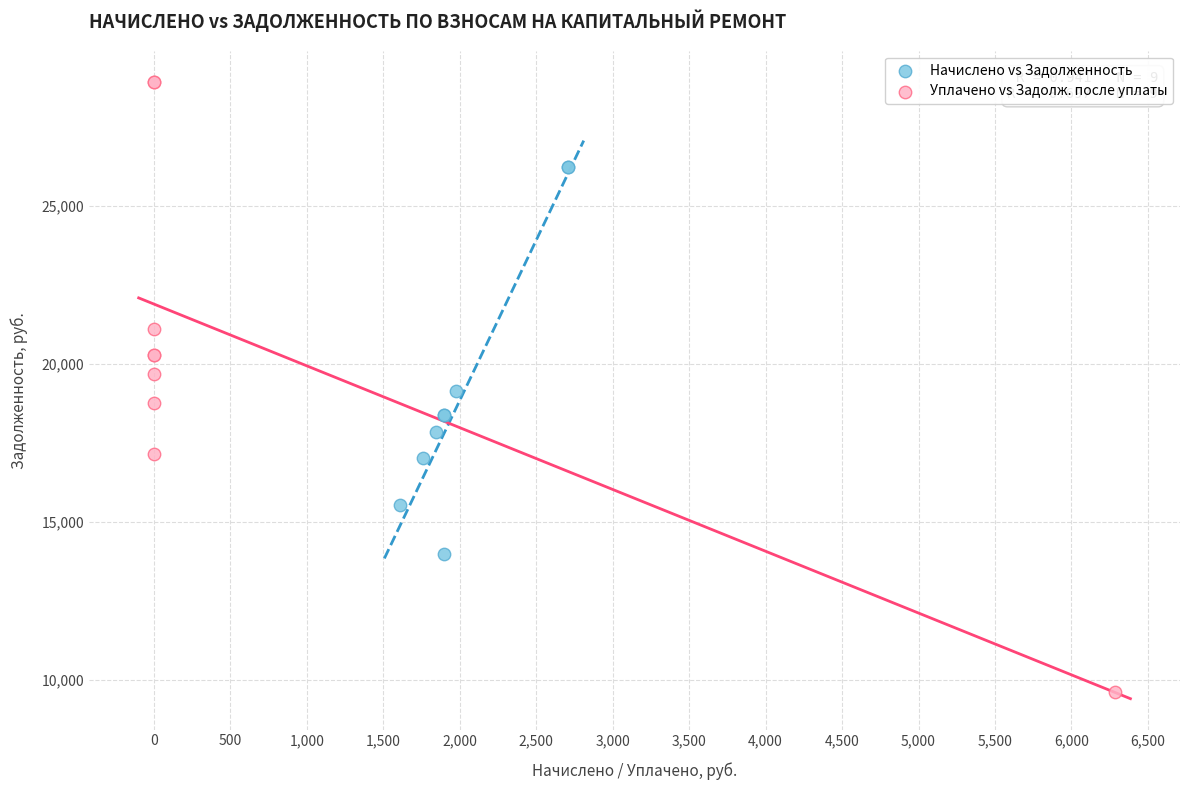

Which series contains the highest Y value?

Уплачено vs Задолж. после уплаты